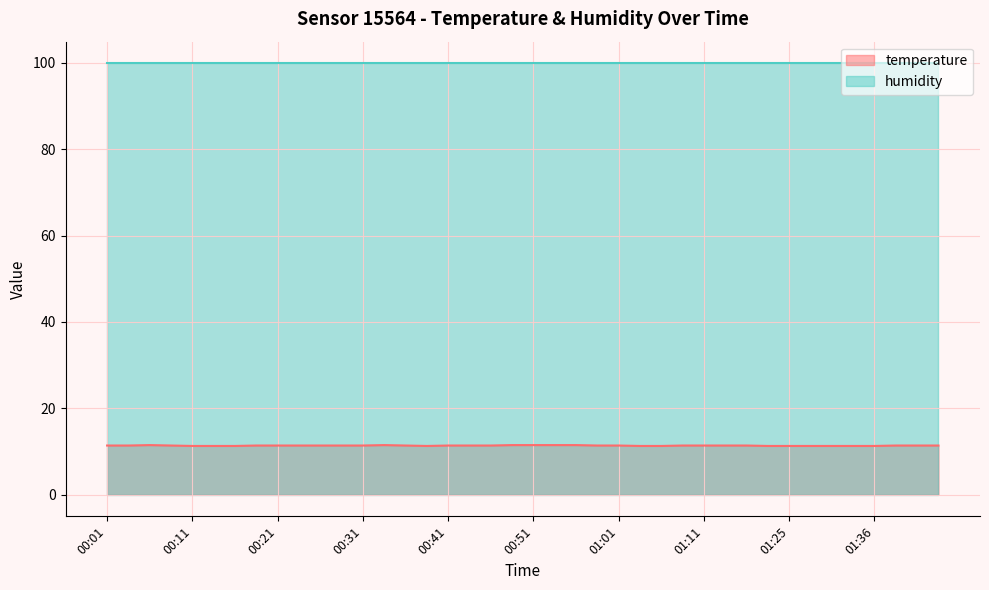

Rank the categories by value from highest to lowest.

00:06, 00:33, 00:48, 00:51, 00:53, 00:56, 00:01, 00:04, 00:09, 00:19, 00:21, 00:24, 00:26, 00:28, 00:31, 00:36, 00:41, 00:43, 00:46, 00:58, 01:01, 01:09, 01:11, 01:14, 01:17, 01:39, 01:41, 01:44, 00:11, 00:14, 00:16, 00:38, 01:03, 01:06, 01:23, 01:25, 01:28, 01:31, 01:33, 01:36